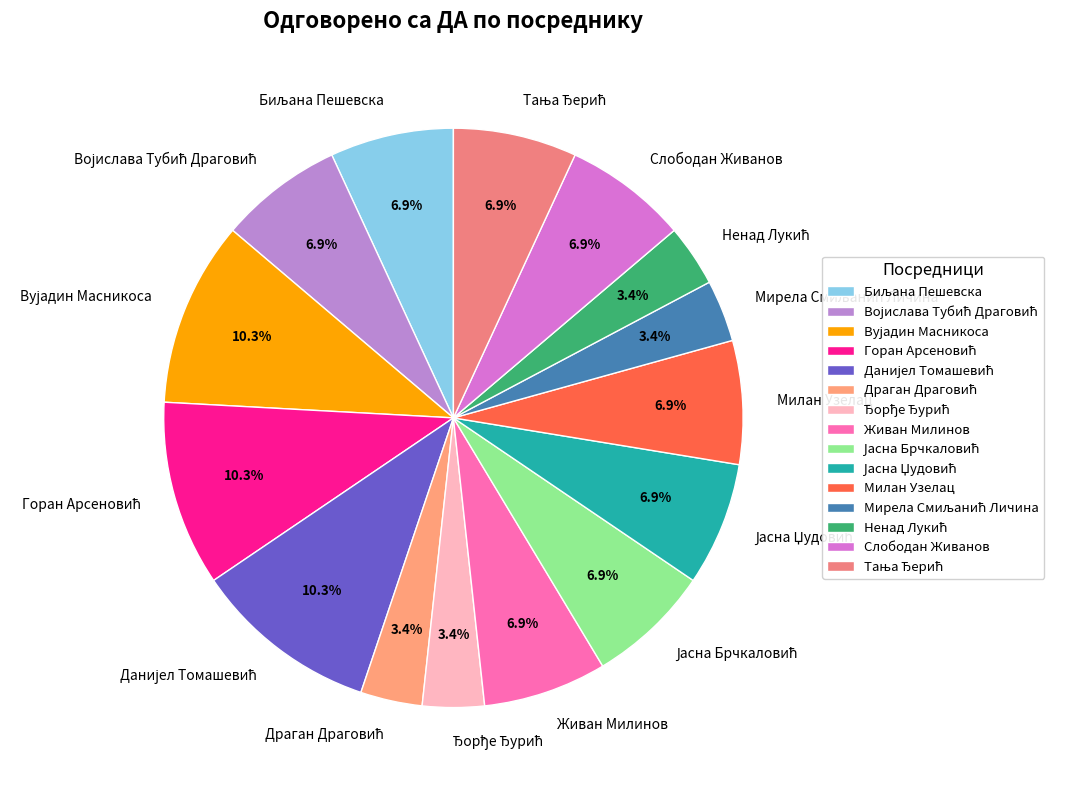

To the nearest percent, what is the difference between the largest and smallest slice percentages?

7%